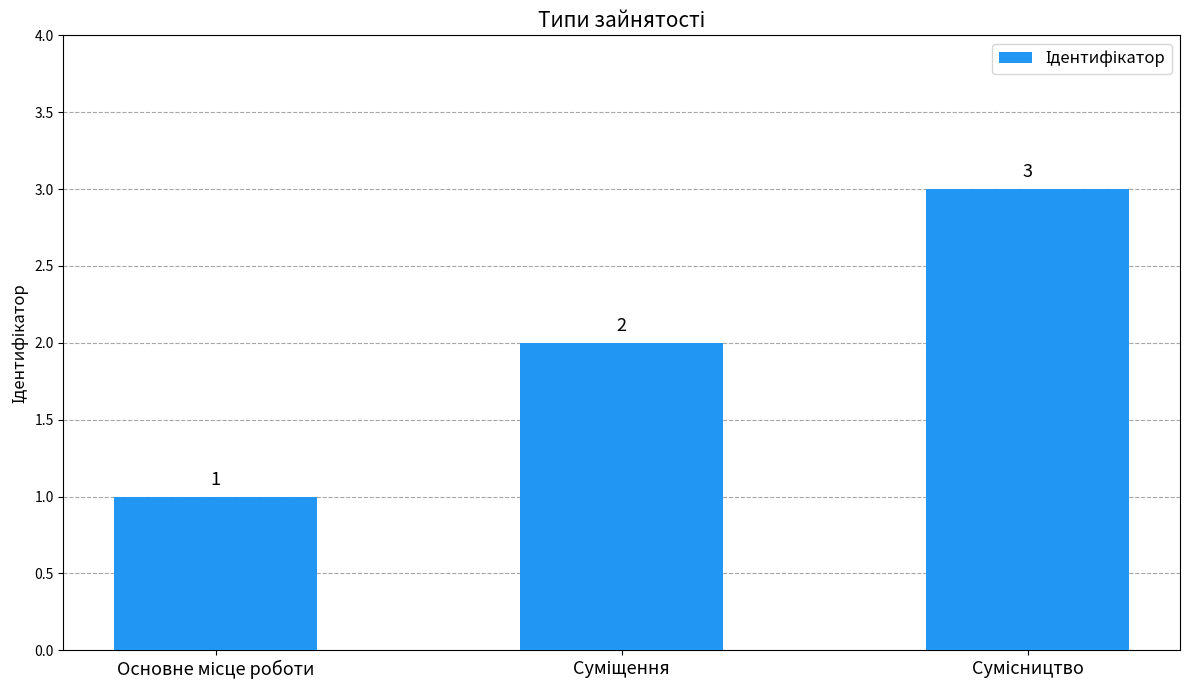

What is the value of the 2nd bar from the left?

2